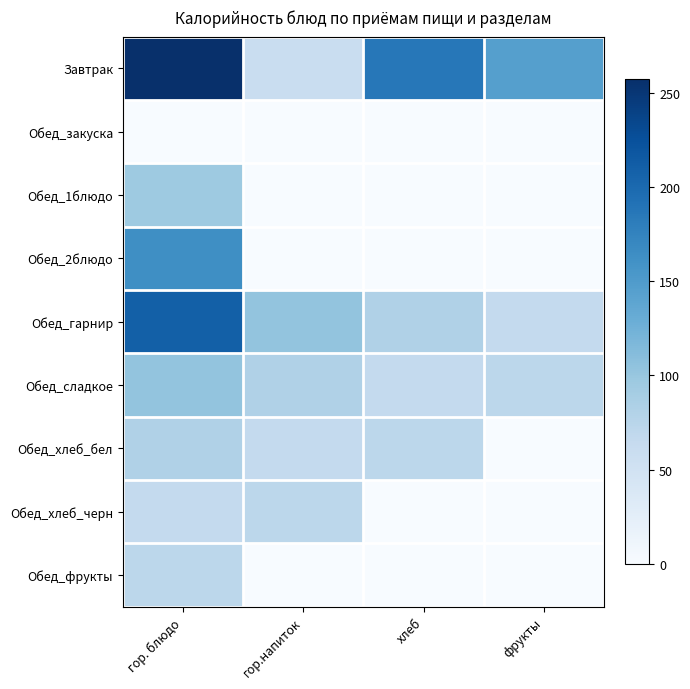

Reading left to right, list all the values displayed in this chart.

Завтрак: гор. блюдо=257.3	гор.напиток=60.0	хлеб=186.6	фрукты=145.0
Обед_закуска: гор. блюдо=0.0	гор.напиток=0.0	хлеб=0.0	фрукты=0.0
Обед_1блюдо: гор. блюдо=96.0	гор.напиток=0.0	хлеб=0.0	фрукты=0.0
Обед_2блюдо: гор. блюдо=163.8	гор.напиток=0.0	хлеб=0.0	фрукты=0.0
Обед_гарнир: гор. блюдо=210.0	гор.напиток=103.0	хлеб=82.2	фрукты=66.0
Обед_сладкое: гор. блюдо=103.0	гор.напиток=82.2	хлеб=66.0	фрукты=72.0
Обед_хлеб_бел: гор. блюдо=82.2	гор.напиток=66.0	хлеб=72.0	фрукты=0.0
Обед_хлеб_черн: гор. блюдо=66.0	гор.напиток=72.0	хлеб=0.0	фрукты=0.0
Обед_фрукты: гор. блюдо=72.0	гор.напиток=0.0	хлеб=0.0	фрукты=0.0